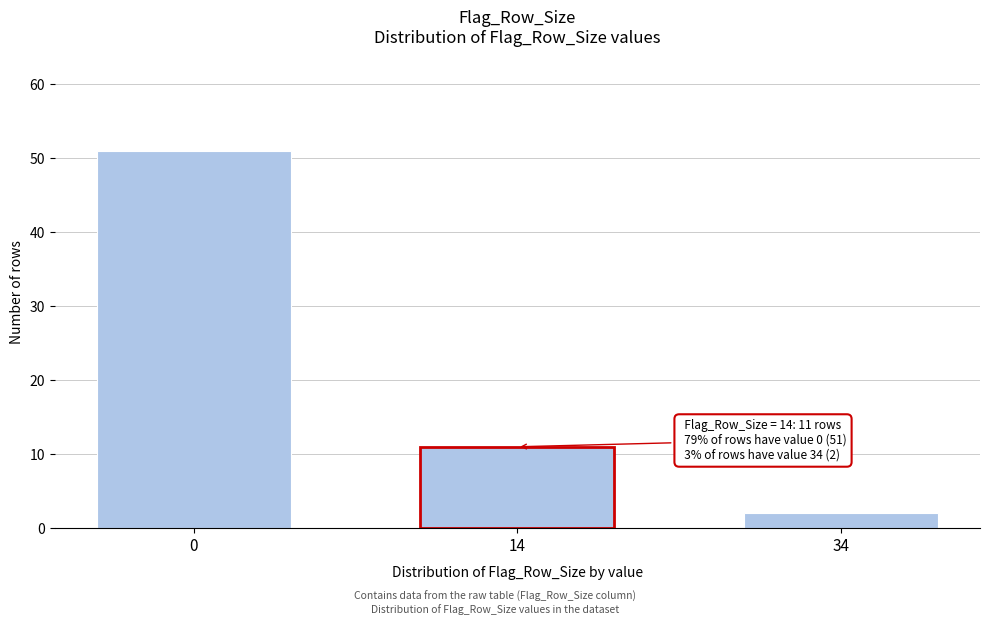

Reading left to right, extract all data points from this chart.

0=51	14=11	34=2